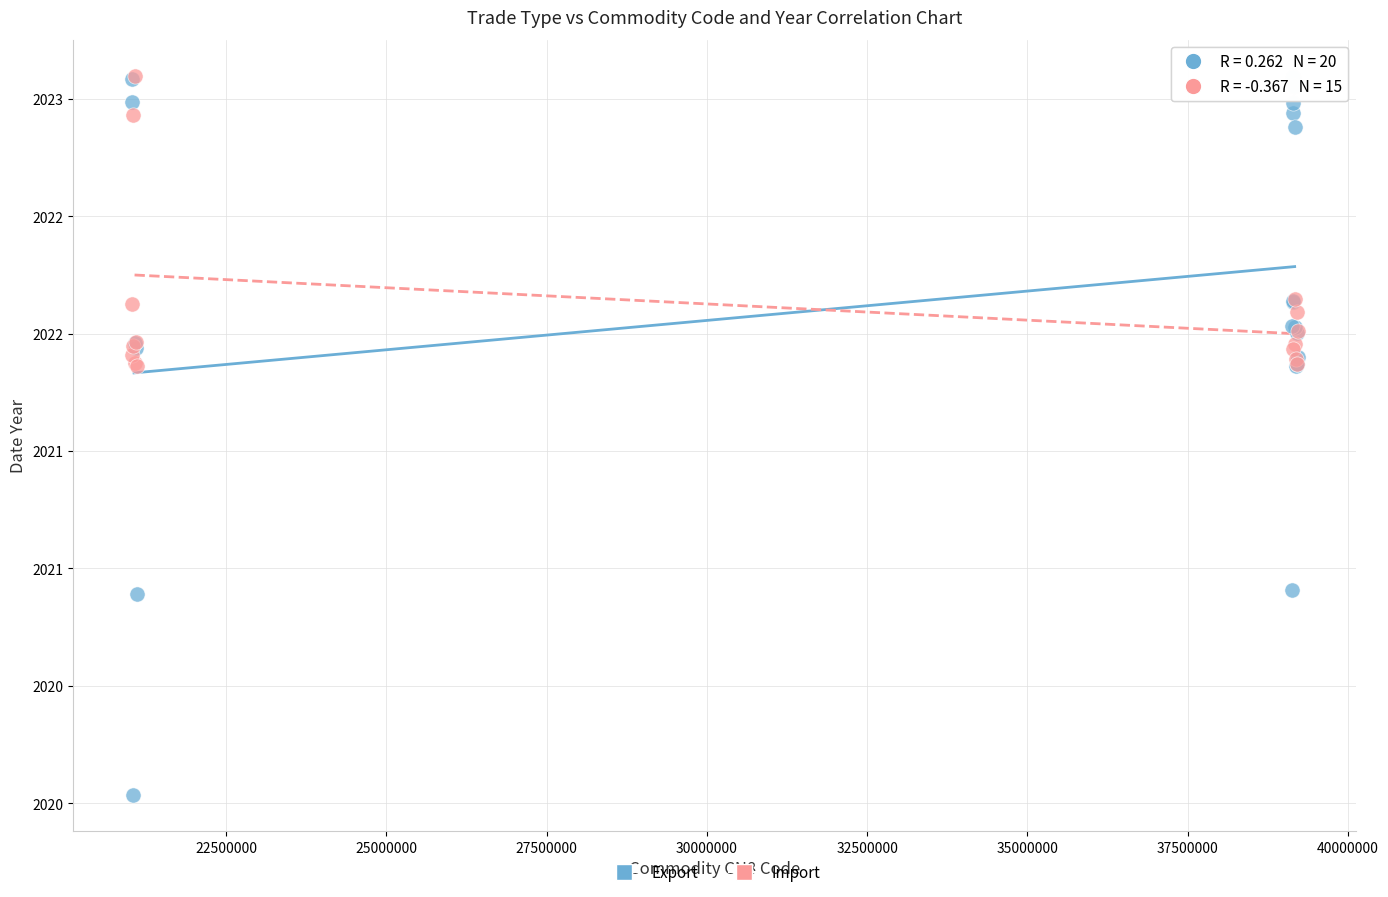

What are all the series names shown in the legend?

Export, Import